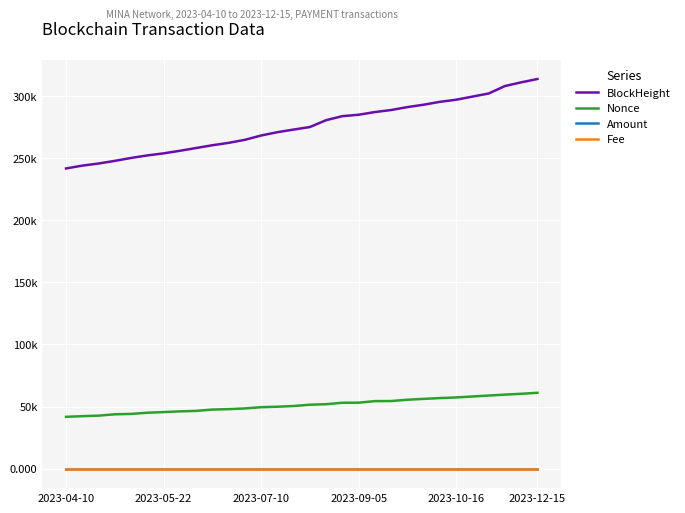

What are all the series names shown in the legend?

BlockHeight, Nonce, Amount, Fee